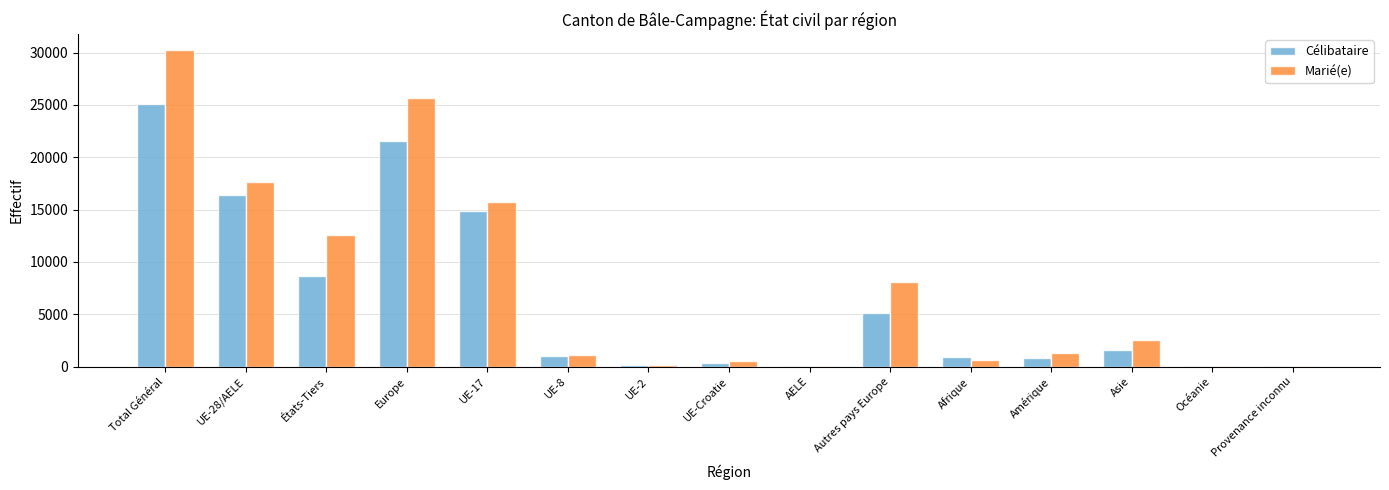

How many groups of bars are there?

15